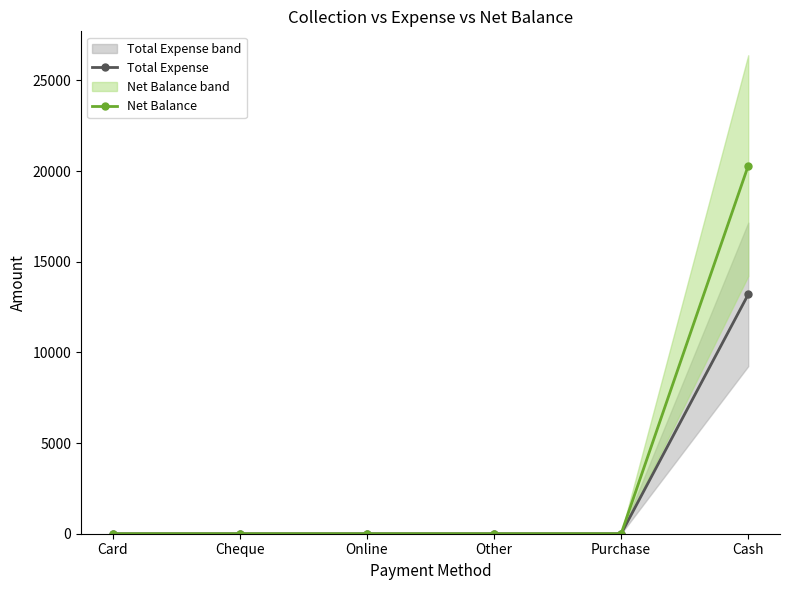

How many data points in Total Expense are above 0?

1